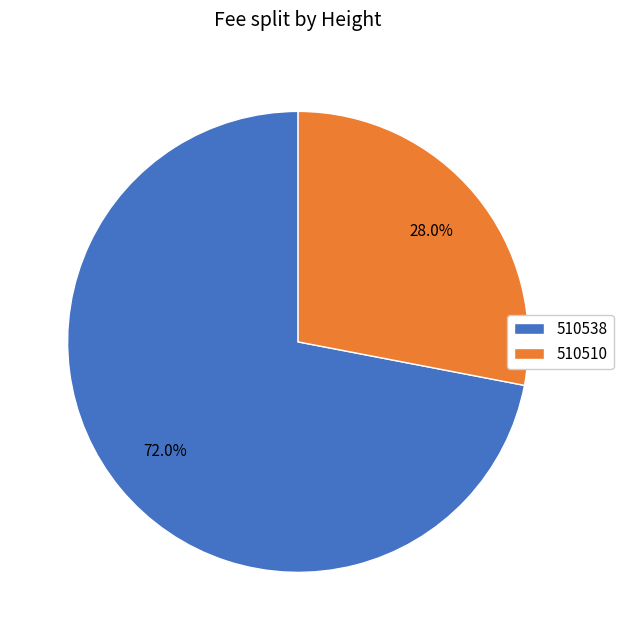

To the nearest percent, what portion does 510510 represent?

28%